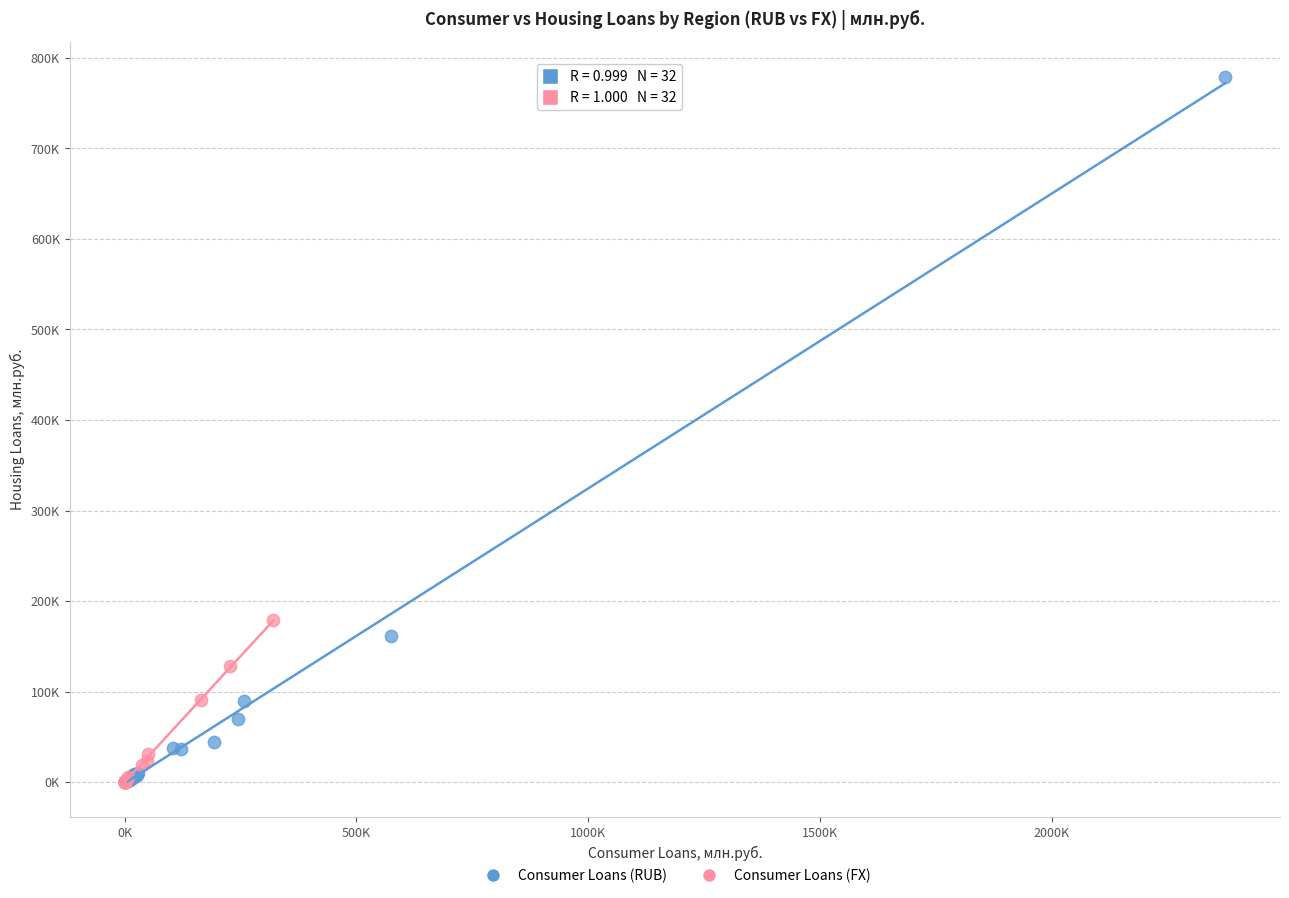

Which series has the largest Y range (max minus min)?

Consumer Loans (RUB)